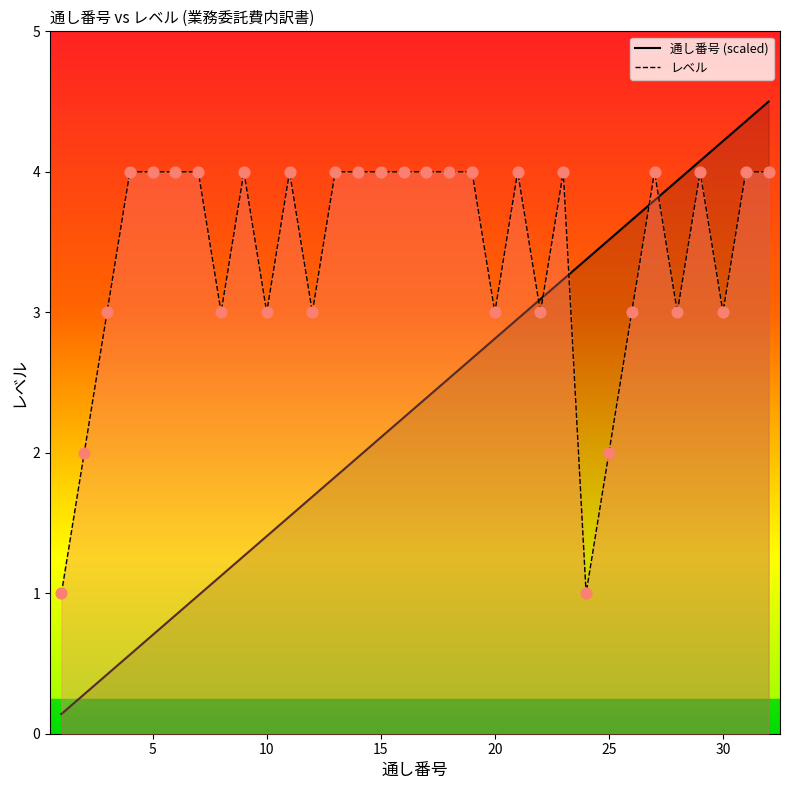

Which series has the largest total across all categories?

レベル